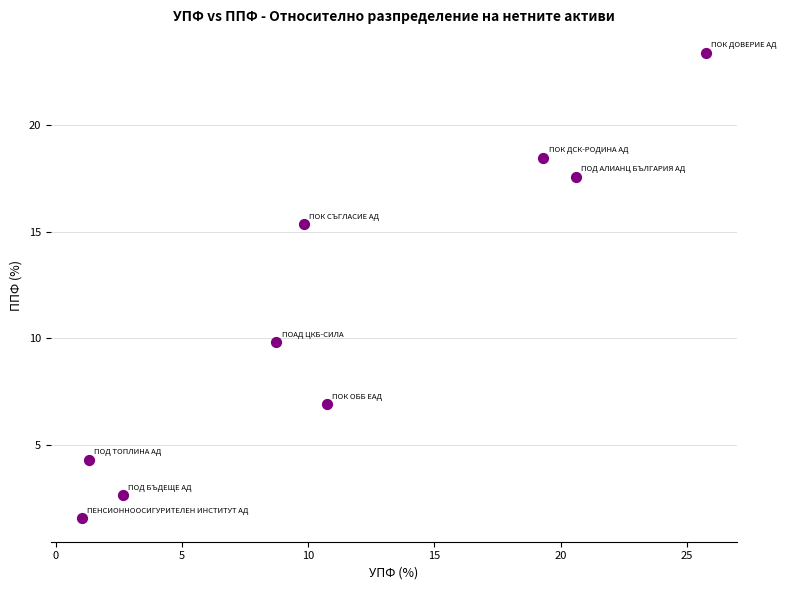

What is the average X value?

11.1